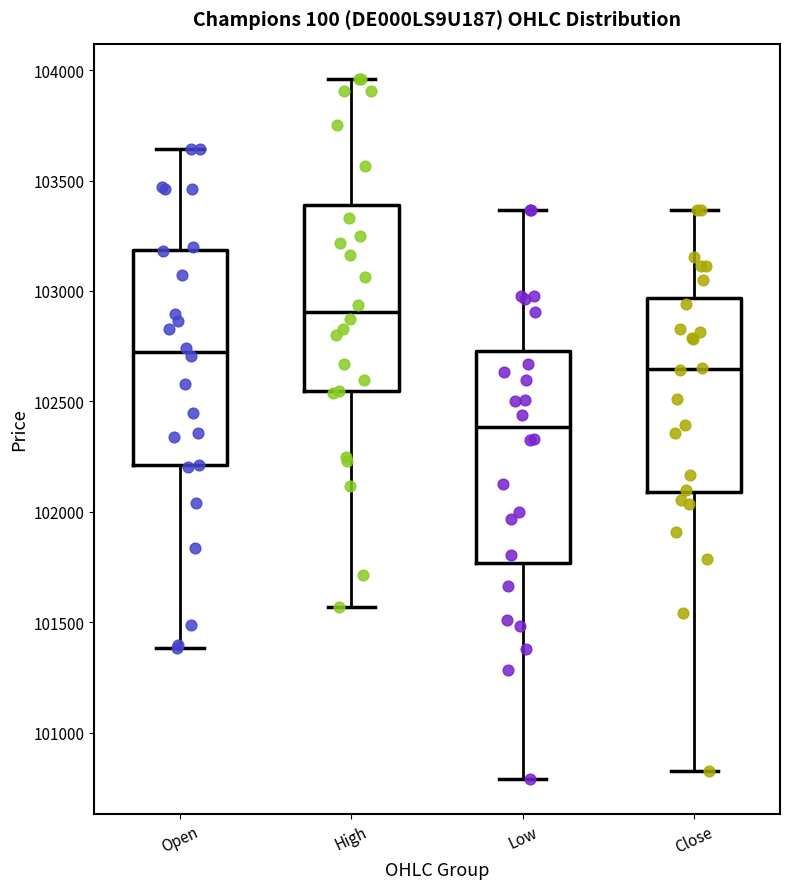

Reading left to right, read every box against the y-axis: the position of its median line, the range the box covers, and the ends of its whiskers. The values are not printed on the chart, so give them approximately, as read against the axis.

Open: median 102700, box 102200 to 103200, whiskers 101400 to 103650
High: median 102900, box 102550 to 103400, whiskers 101550 to 103950
Low: median 102400, box 101750 to 102750, whiskers 100800 to 103350
Close: median 102650, box 102100 to 102950, whiskers 100850 to 103350